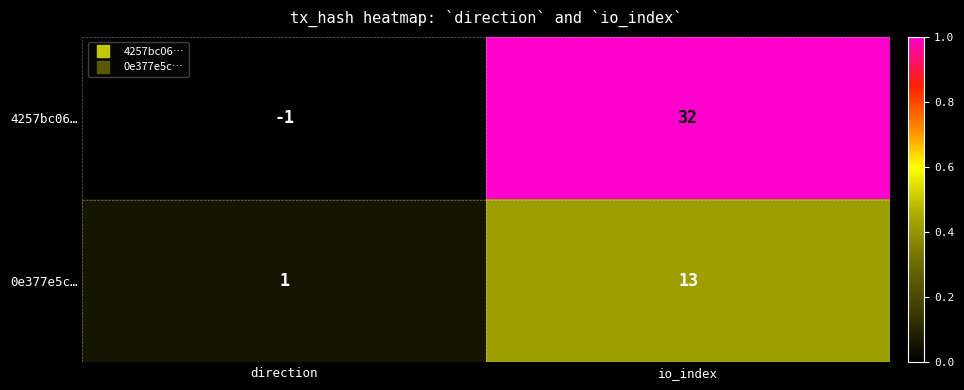

What is the difference between the maximum and minimum values in the 4257bc06… series?

33